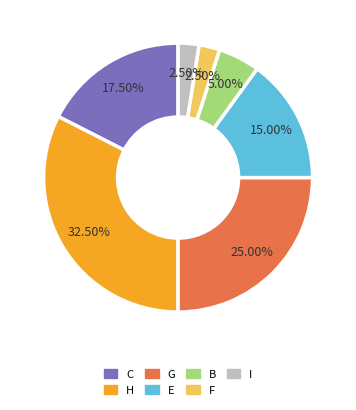

Approximately how many times larger is the value at G compared to I?

10.0